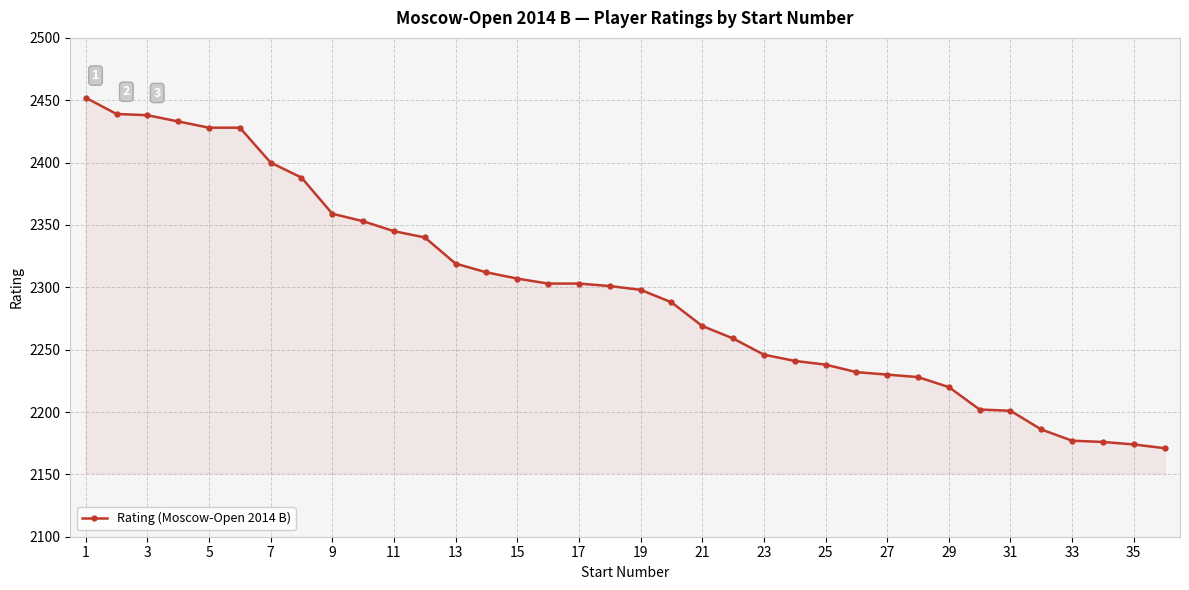

What is the value of the 2nd point from the left?

2439